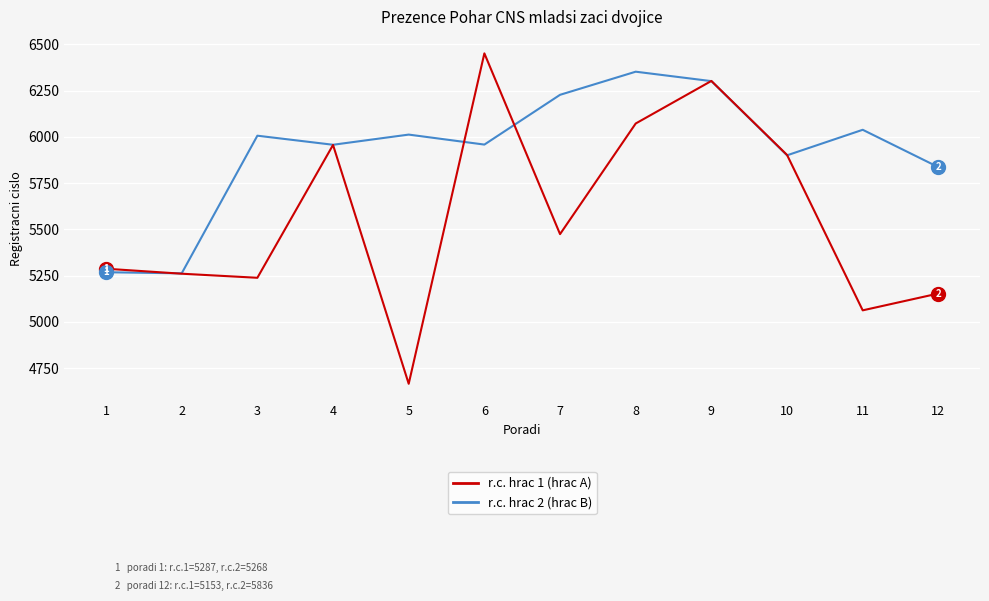

What is the difference between the highest and lowest values at 7?

753